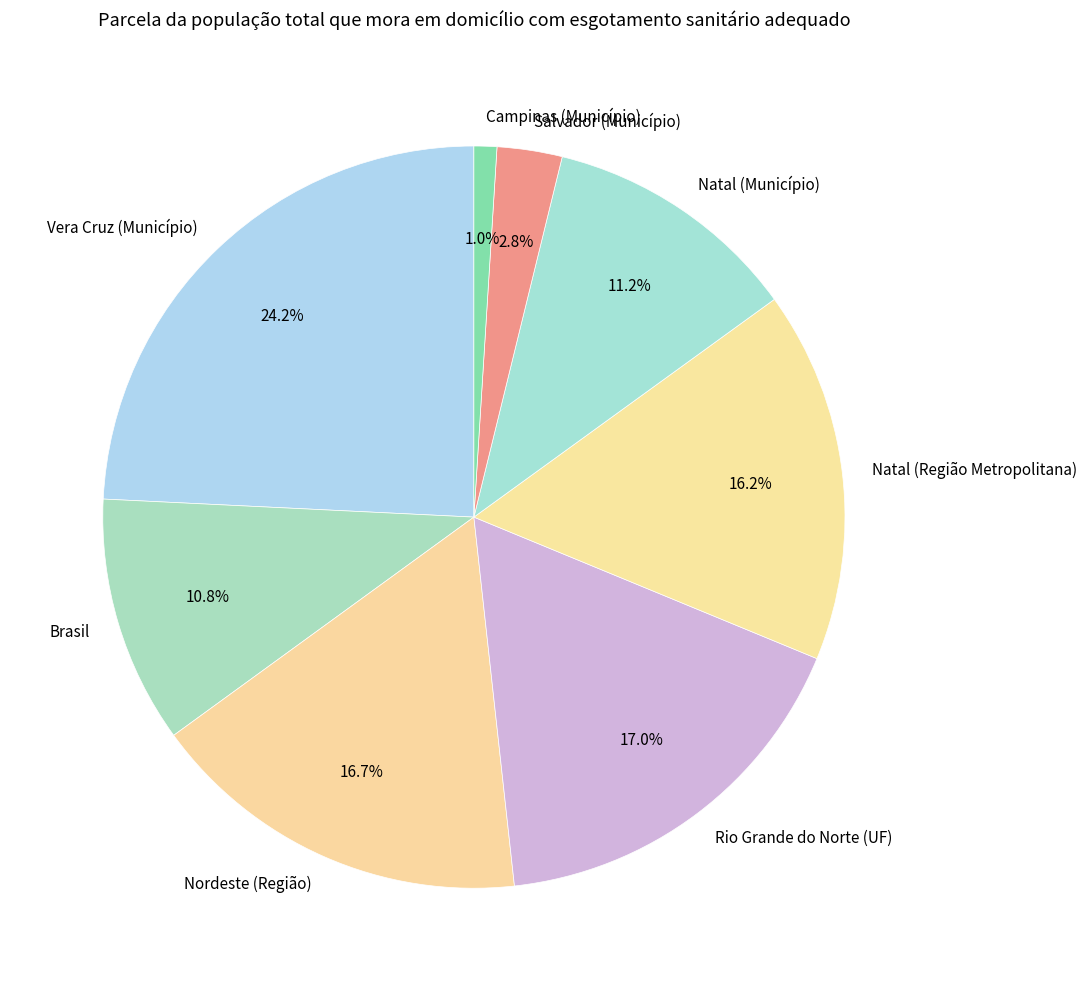

What percentage is NOT represented by Rio Grande do Norte (UF)?

83.0%